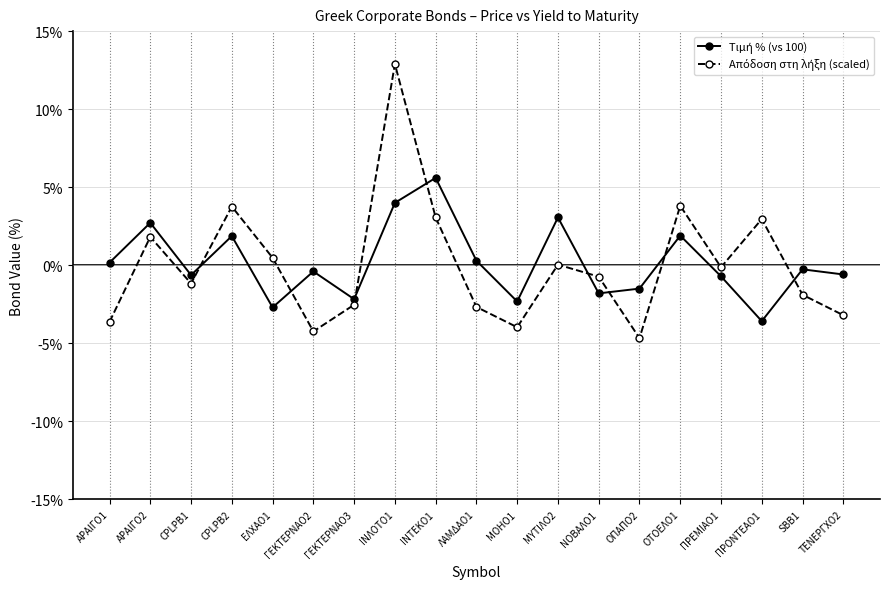

What is the label of the 16th point from the left?

ΠΡΕΜΙΑΟ1